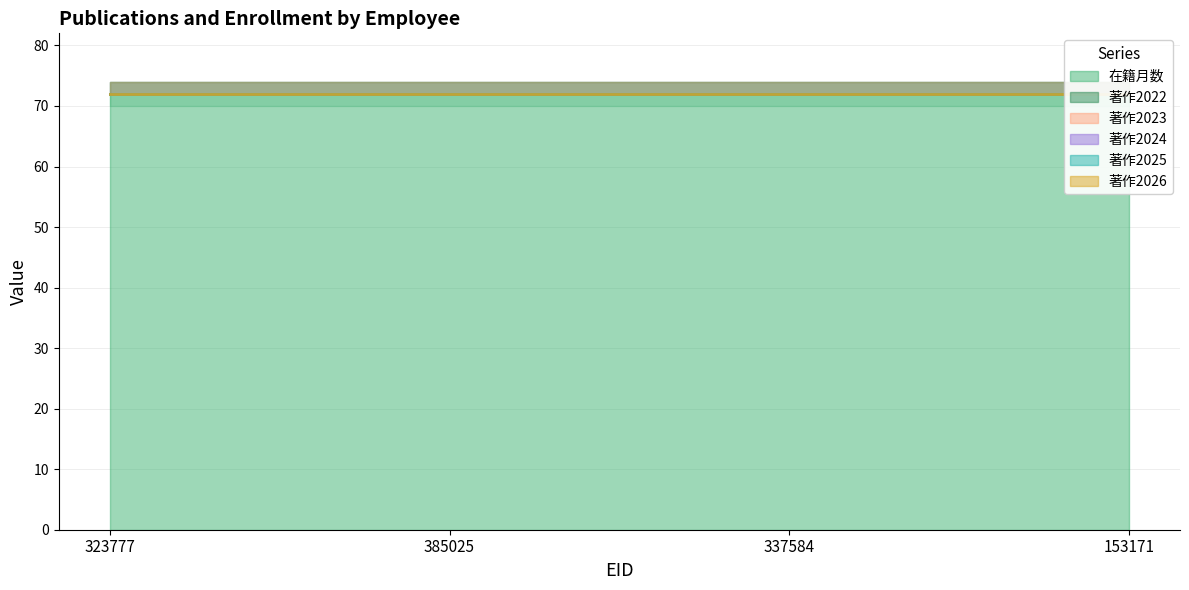

What is the label of the 3rd point from the right?

385025